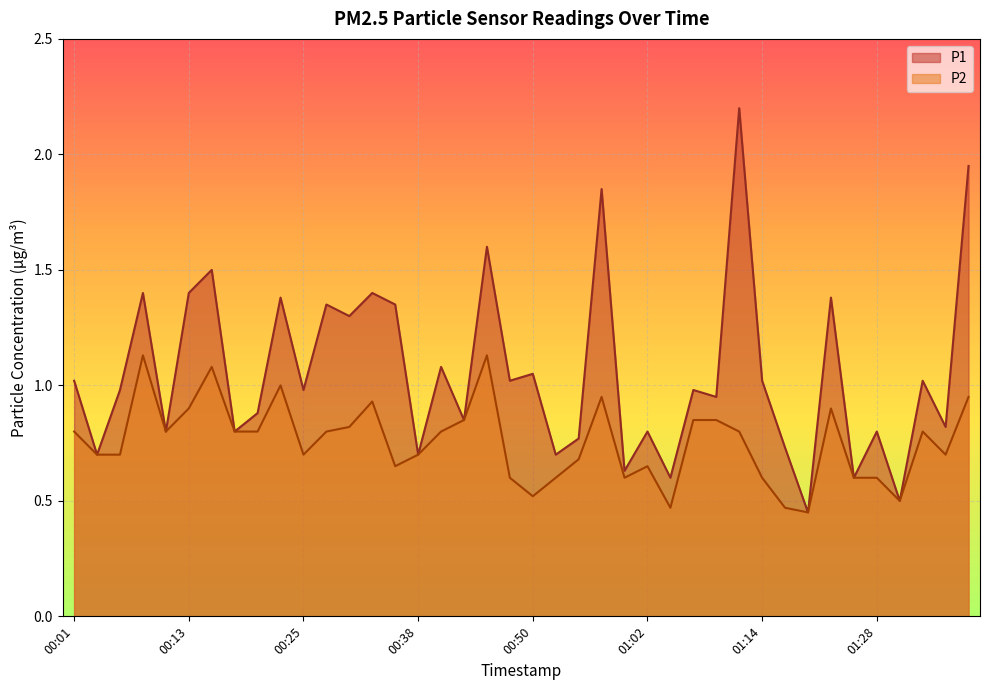

What is the total value across all series at 00:52?

1.3